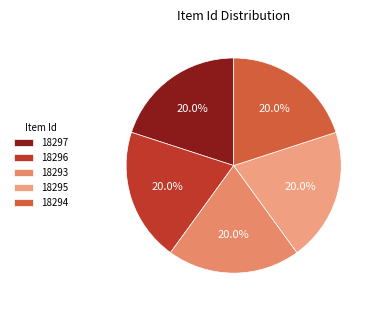

Does 18295 represent more than half of the total?

No